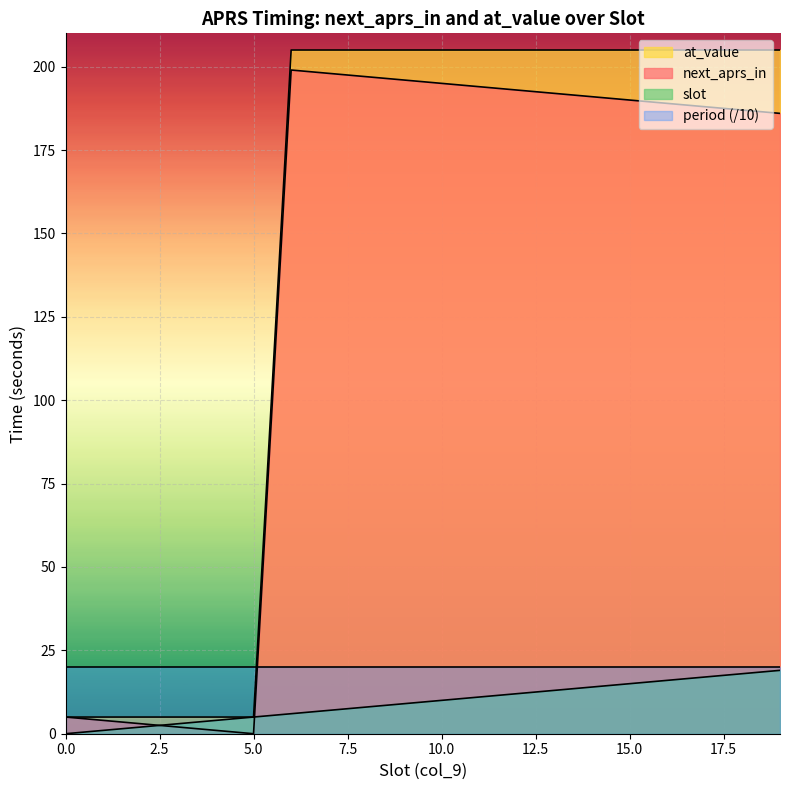

True or false: at_value and slot intersect in this chart.

False